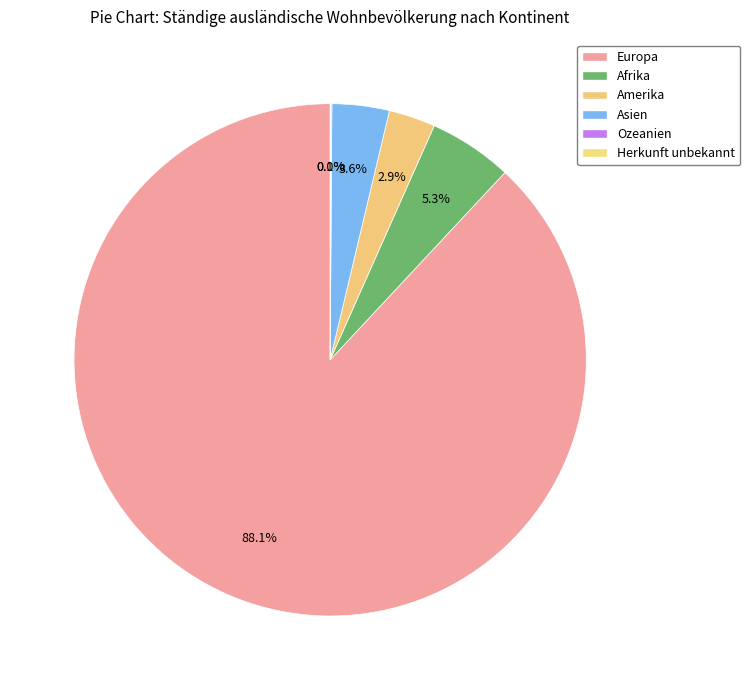

The Afrika slice represents 5% of the pie. True or false?

True